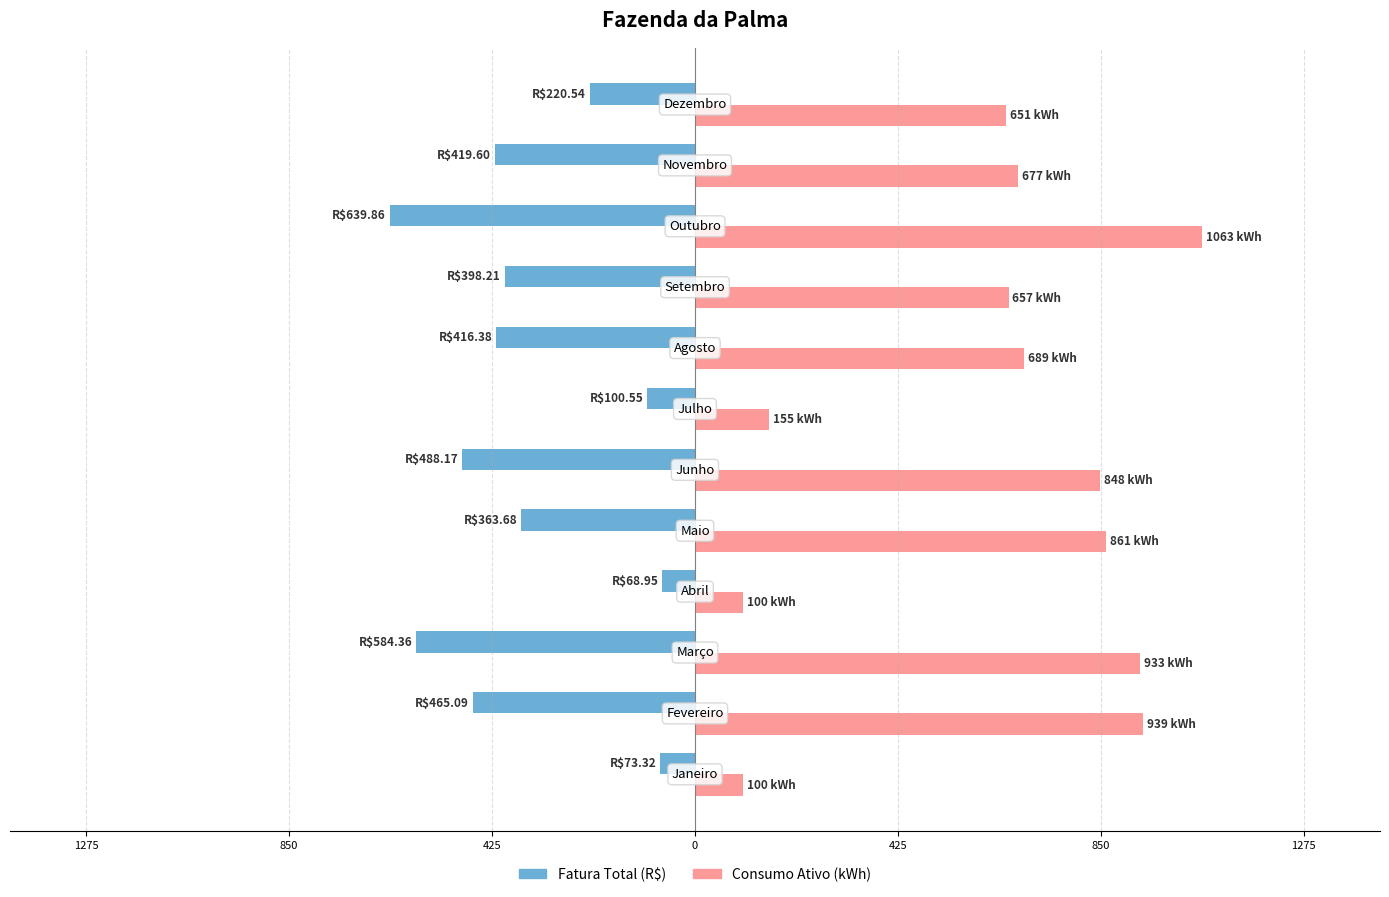

What are all the series names shown in the legend?

Fatura Total (R$), Consumo Ativo (kWh)